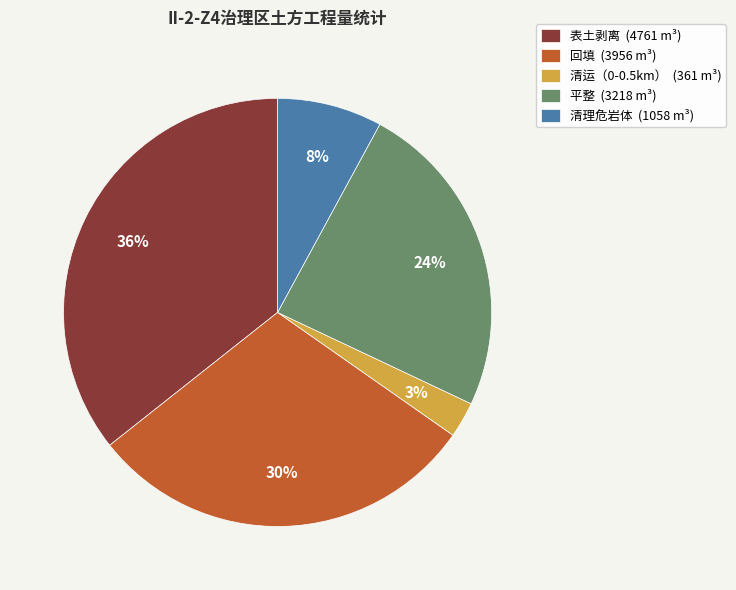

Combined, do 清理危岩体 (1058 m³) and 表土剥离 (4761 m³) account for over 50%?

No